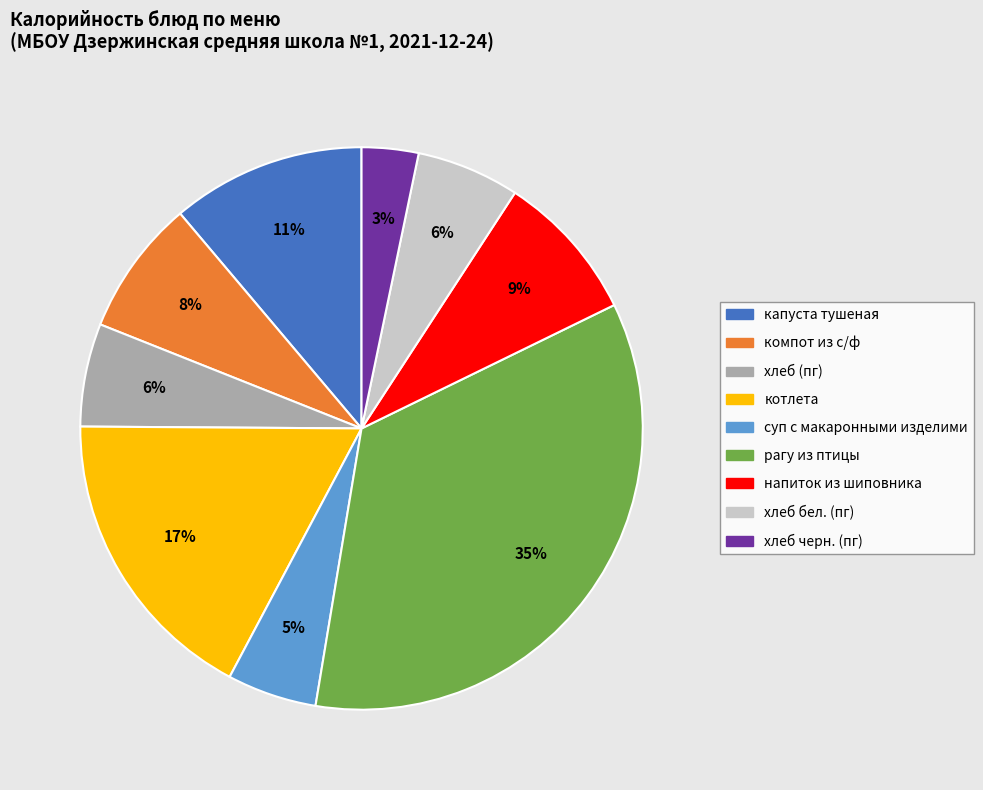

Is хлеб бел. (пг) the majority of the pie?

No